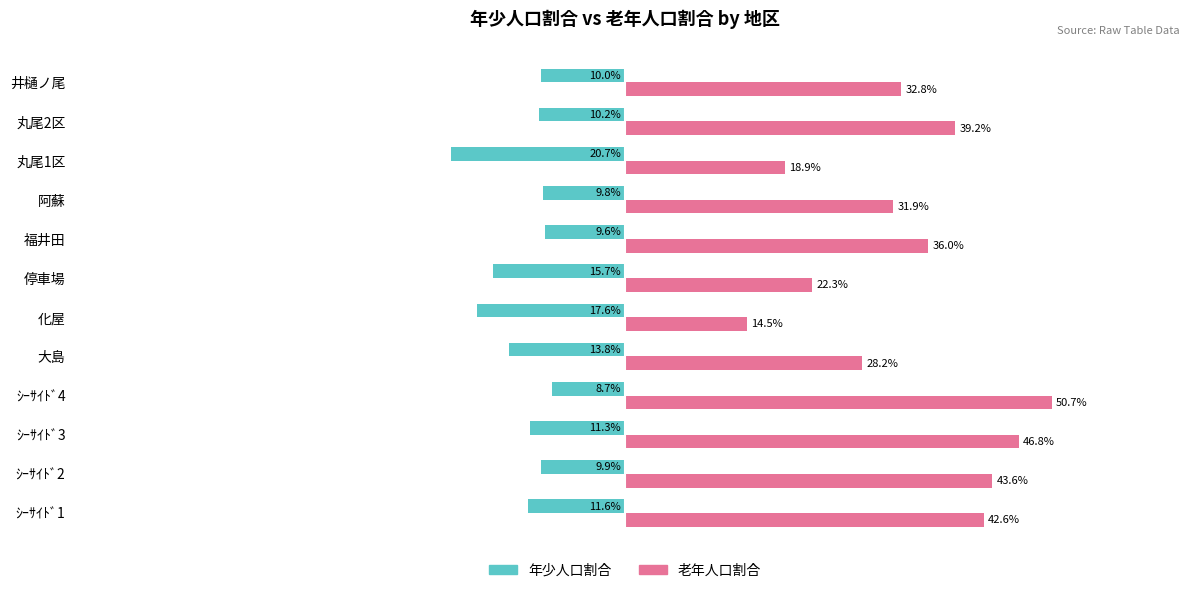

What are all the series names shown in the legend?

年少人口割合, 老年人口割合